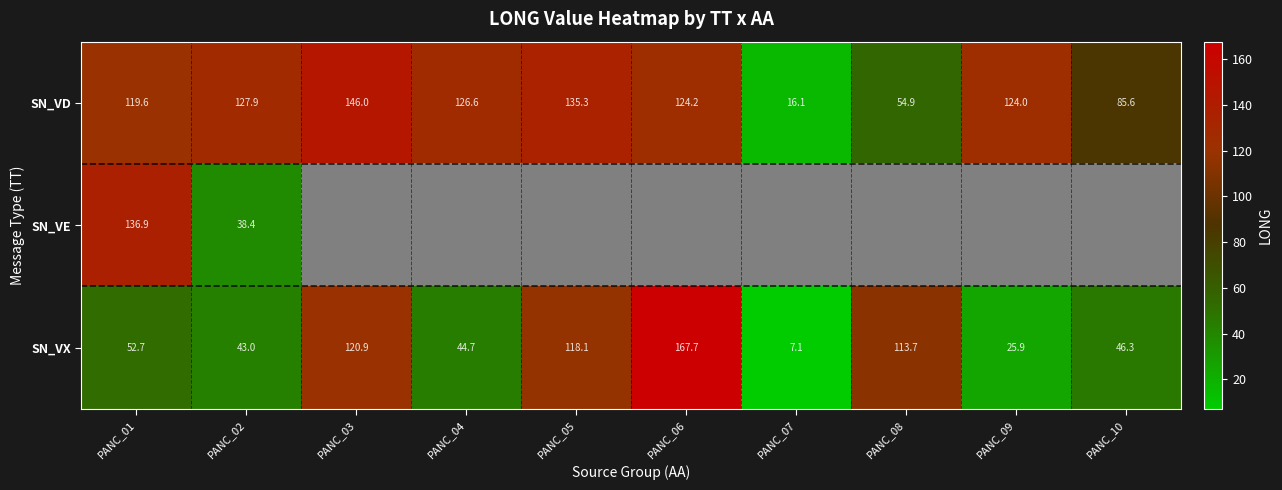

At which label does SN_VD reach its minimum?

PANC_07